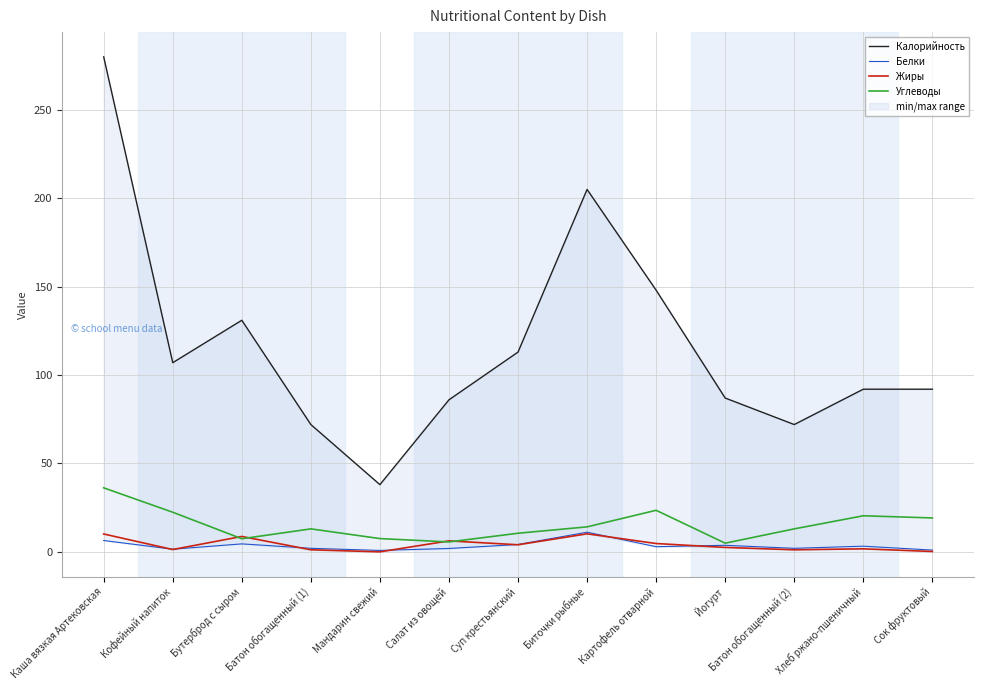

How many lines are shown in the chart?

4